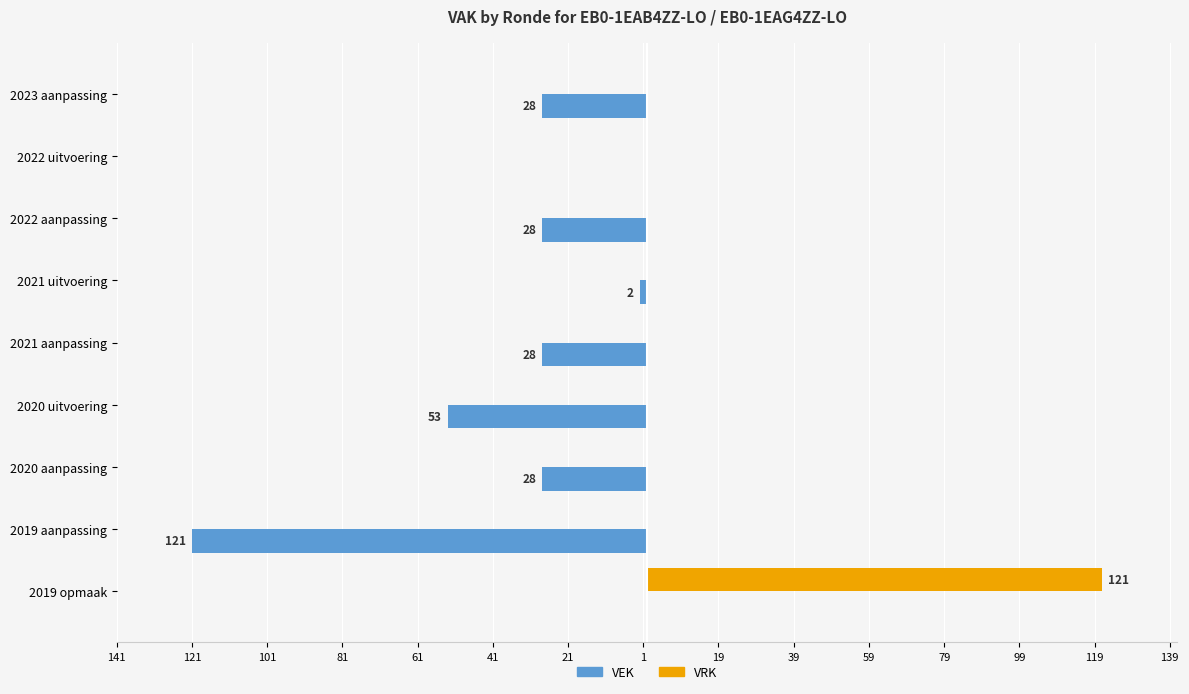

Which series has the largest range (max minus min)?

VEK